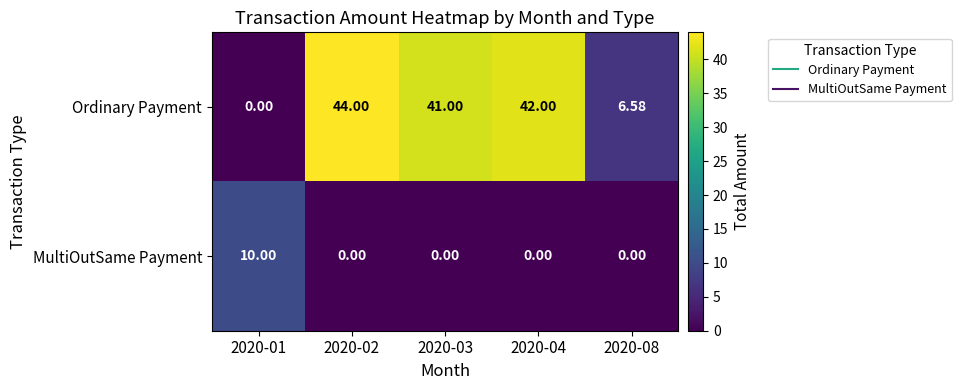

List the series in order of their peak value, lowest first.

MultiOutSame Payment, Ordinary Payment